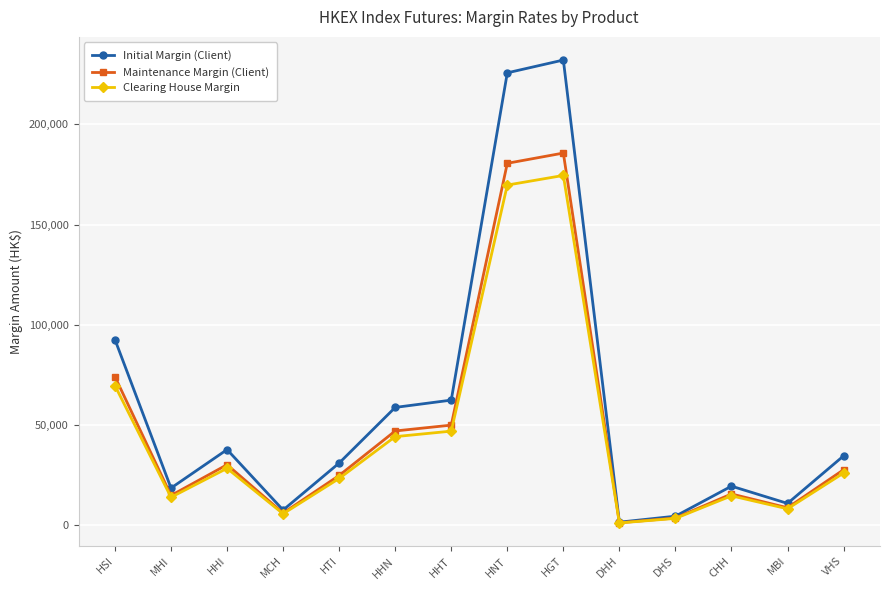

What is the label of the 5th point from the right?

DHH